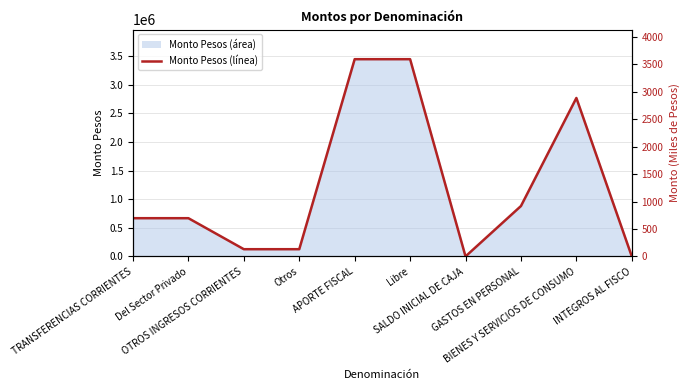

What is the label of the 3rd point from the left?

OTROS INGRESOS CORRIENTES